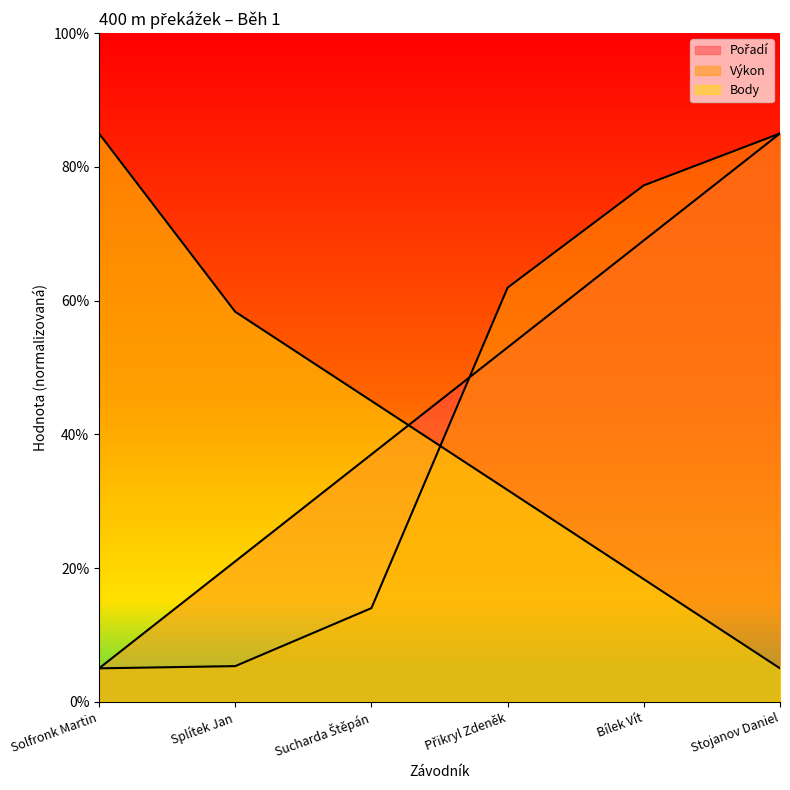

At which category does the chart reach its peak across all series?

Stojanov Daniel